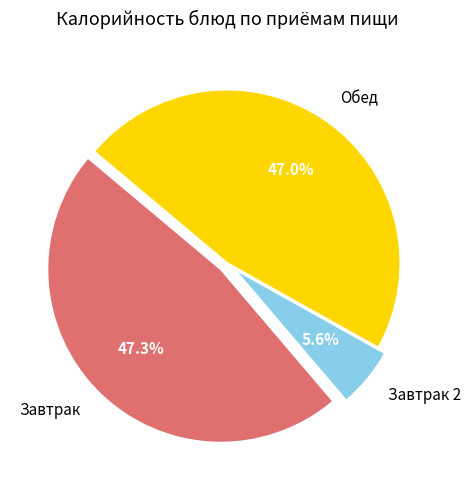

Is there a majority slice in this chart?

No